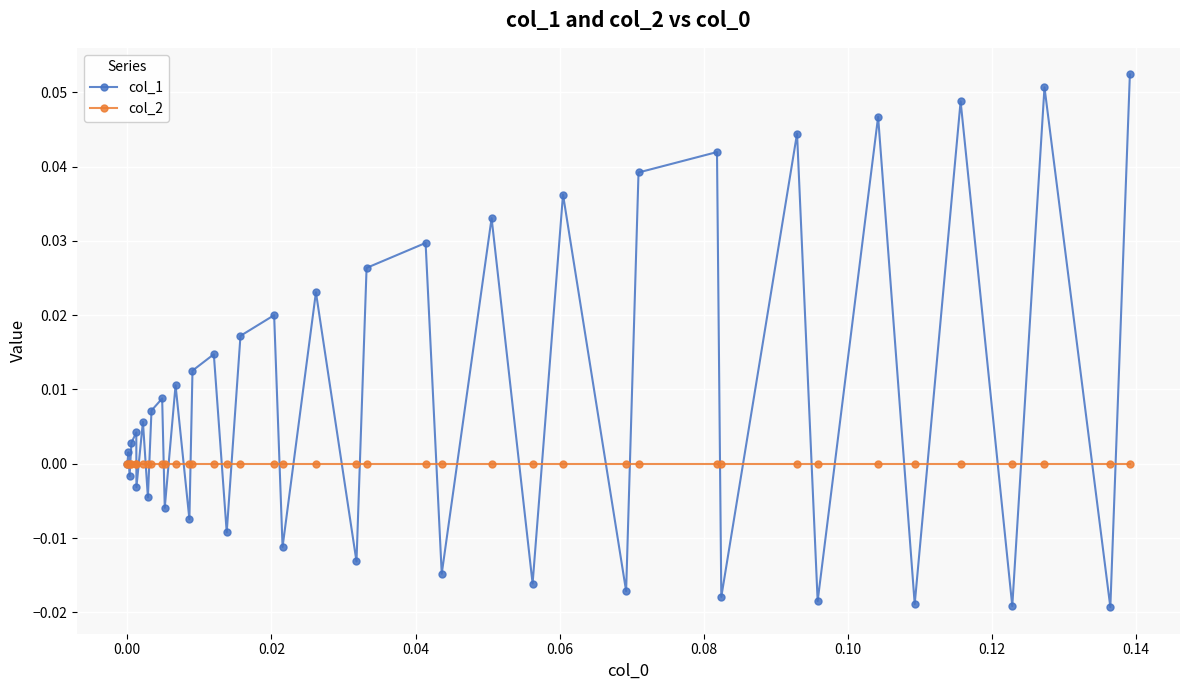

How many interior local valleys does the col_1 series have?

16